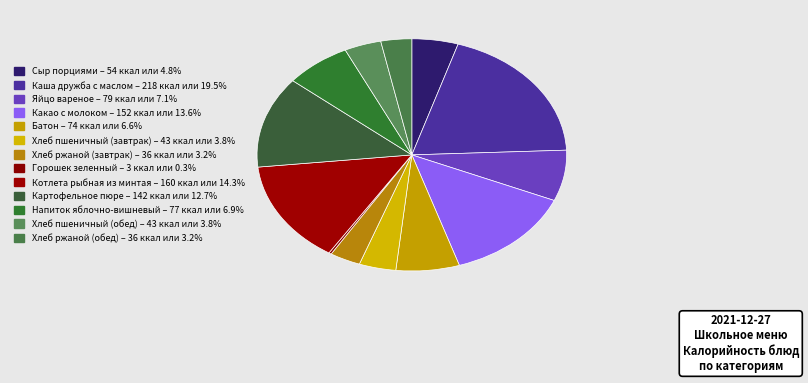

Does Какао с молоком represent more than half of the total?

No